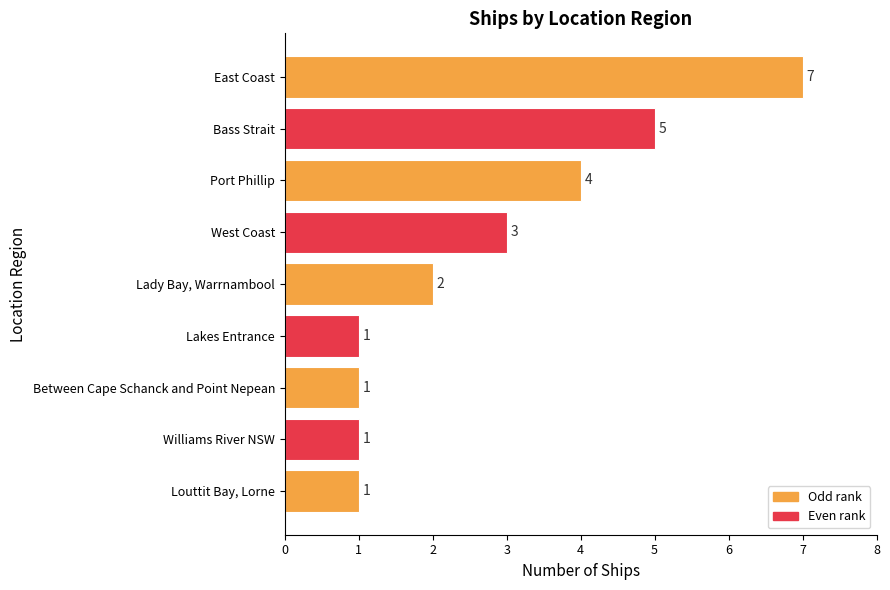

What is the change in value from East Coast to Lady Bay, Warrnambool?

-5